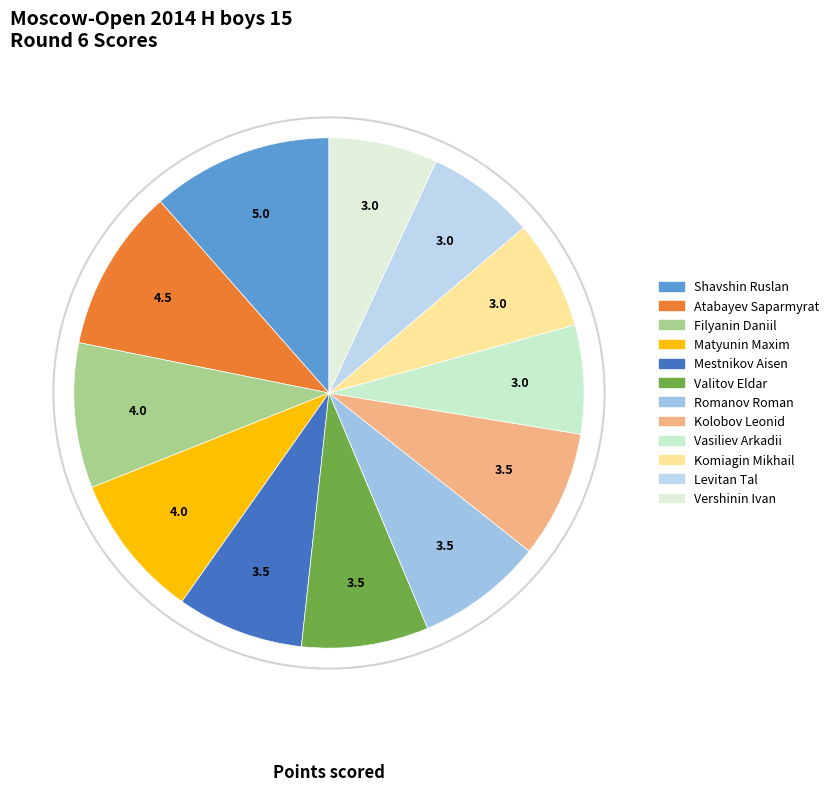

How many segments does this pie chart have?

12